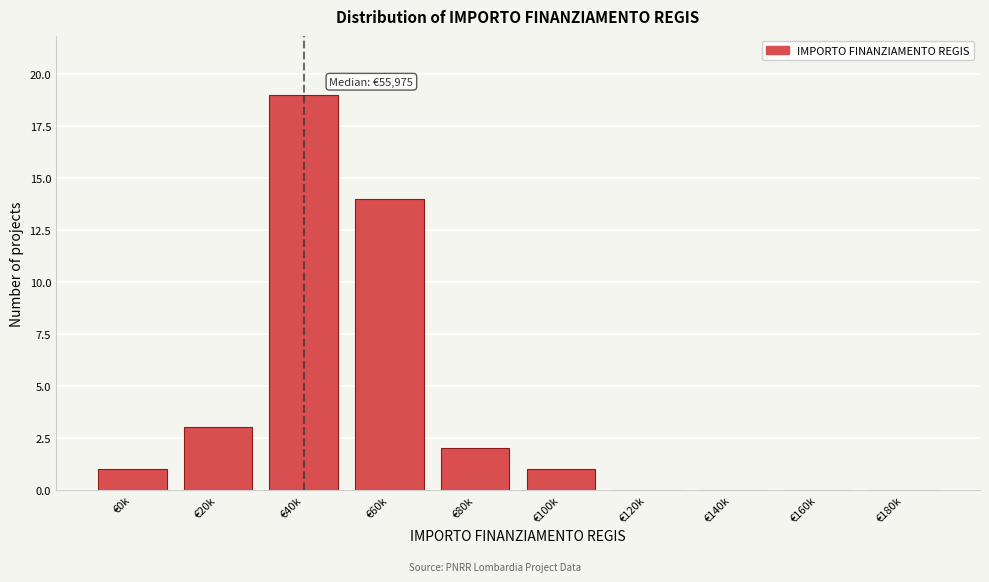

Reading right to left, extract all data points from this chart.

€180k=0	€160k=0	€140k=0	€120k=0	€100k=1	€80k=2	€60k=14	€40k=19	€20k=3	€0k=1